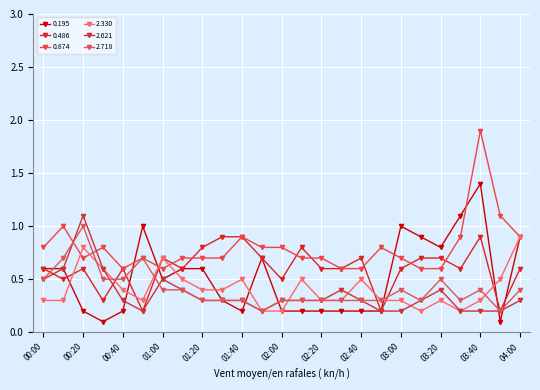

Count the number of categories in the chart.

25